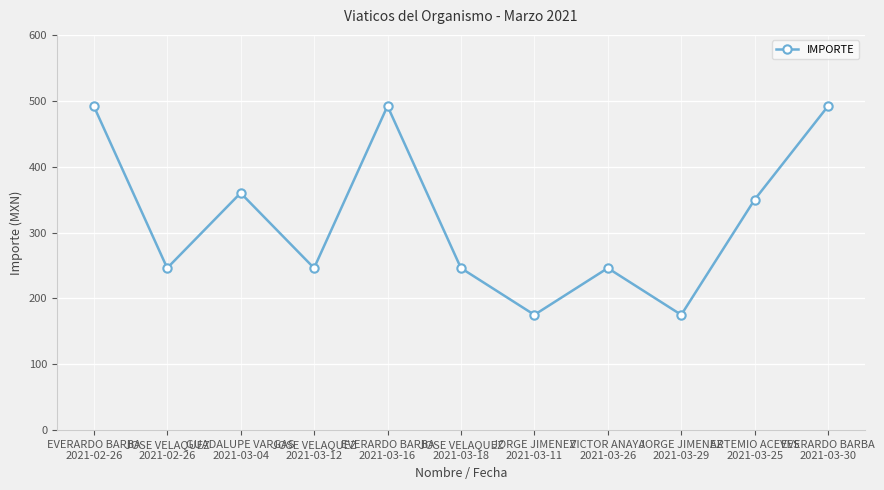

What is the maximum value shown in the chart?

492